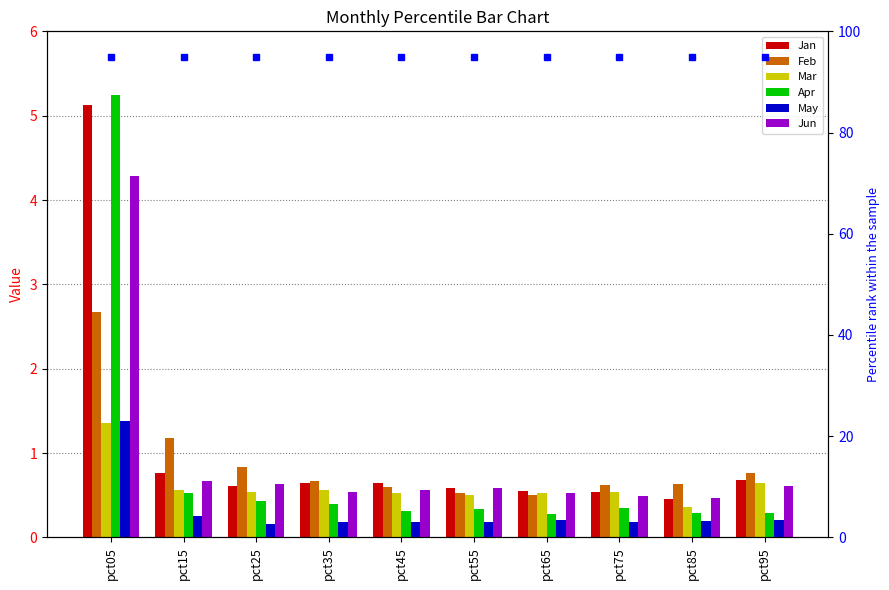

Which category has the lowest value in the May series?

pct25